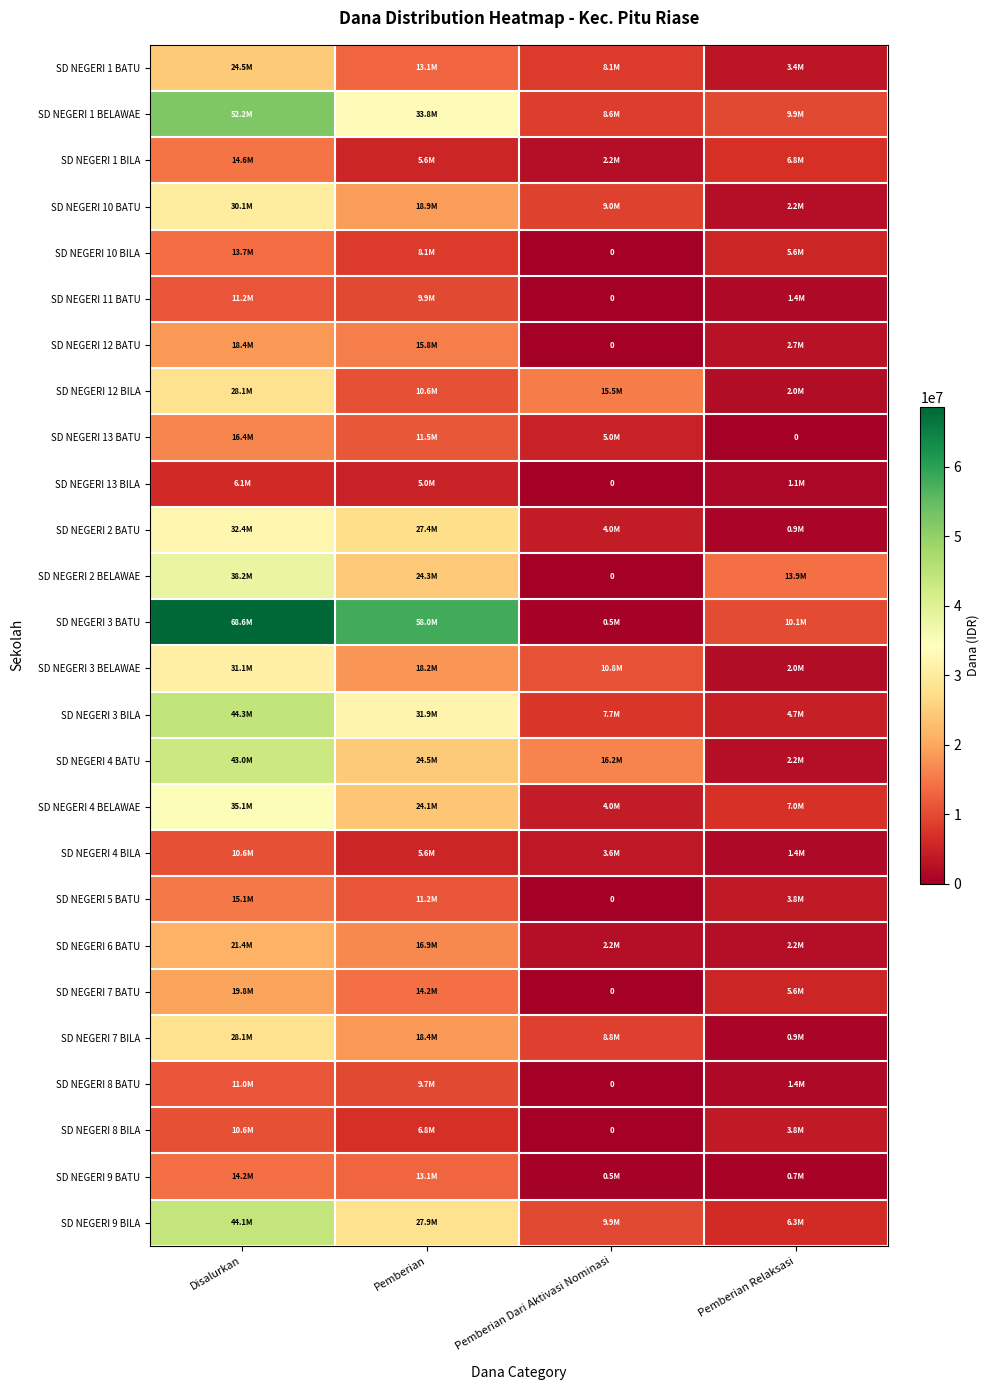

The value of SD NEGERI 13 BILA at Disalurkan is 6075000. True or false?

True